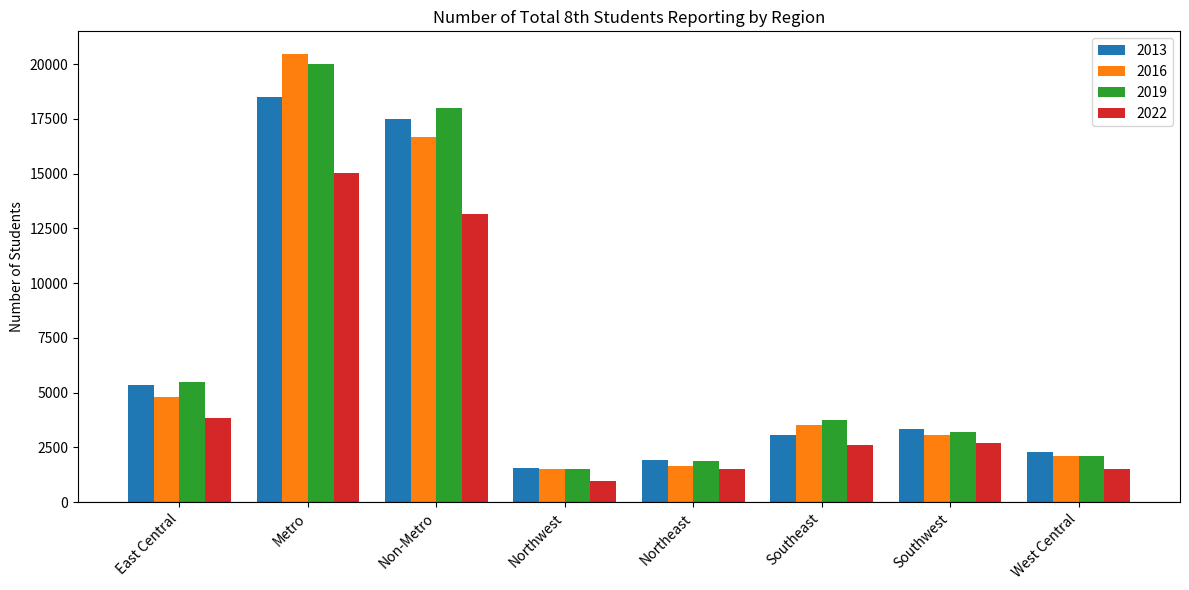

Which series has the largest range (max minus min)?

2016